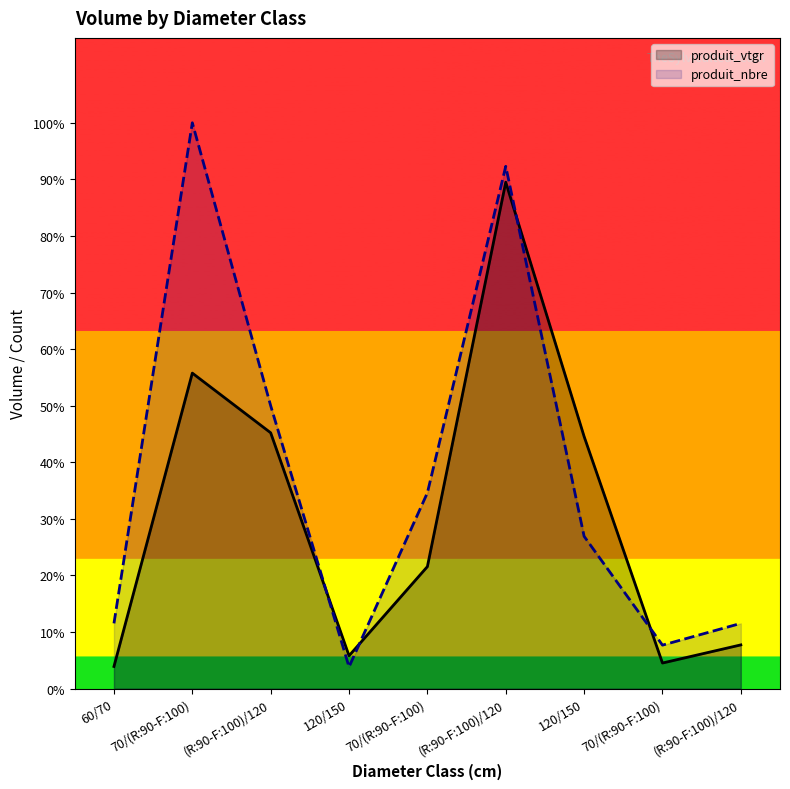

Is it true that produit_vtgr equals 2.1 at 70/(R:90-F:100)?

False